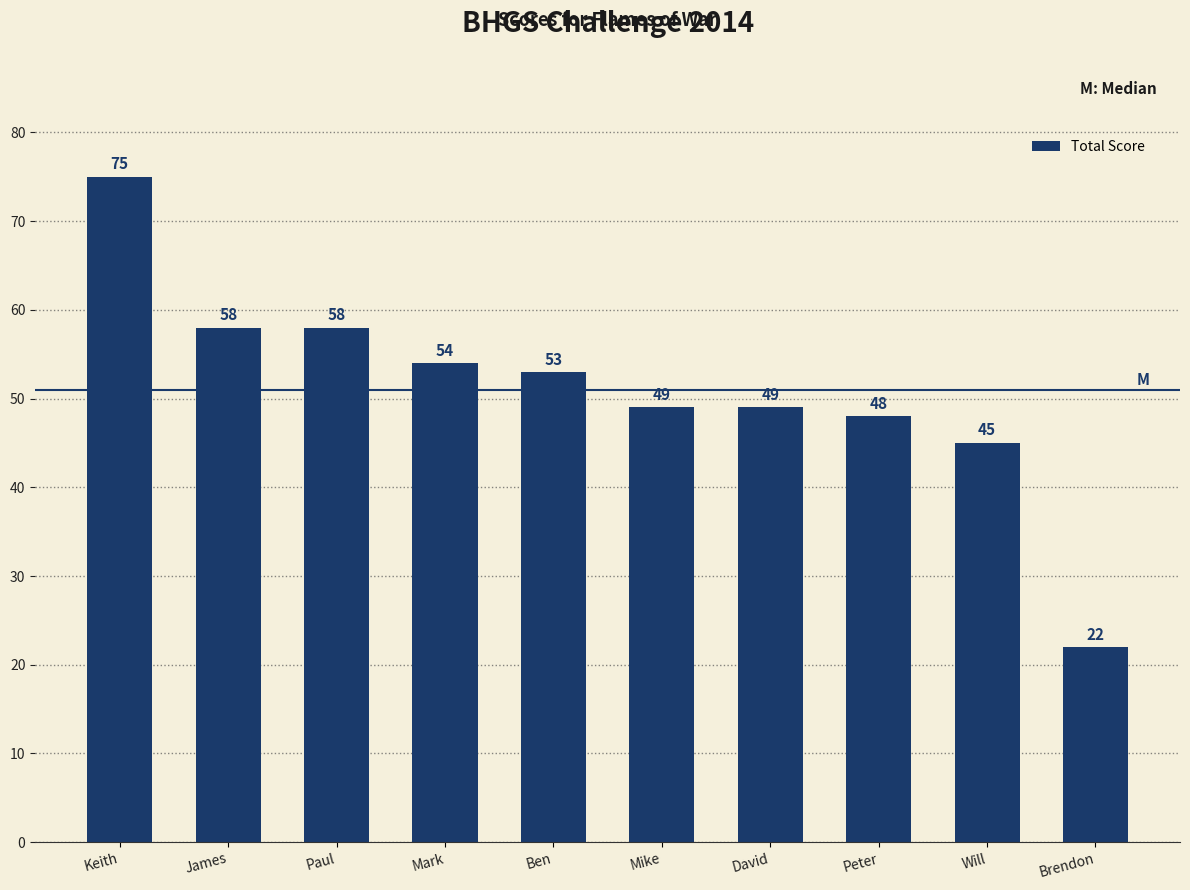

What is the difference between the values at James and Keith?

17